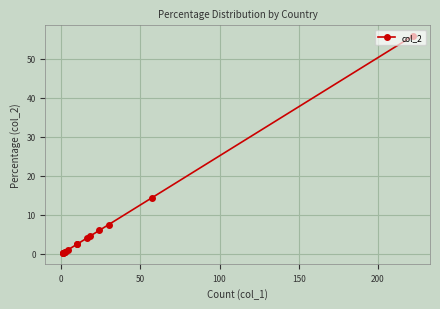

What is the maximum value shown in the chart?

55.8